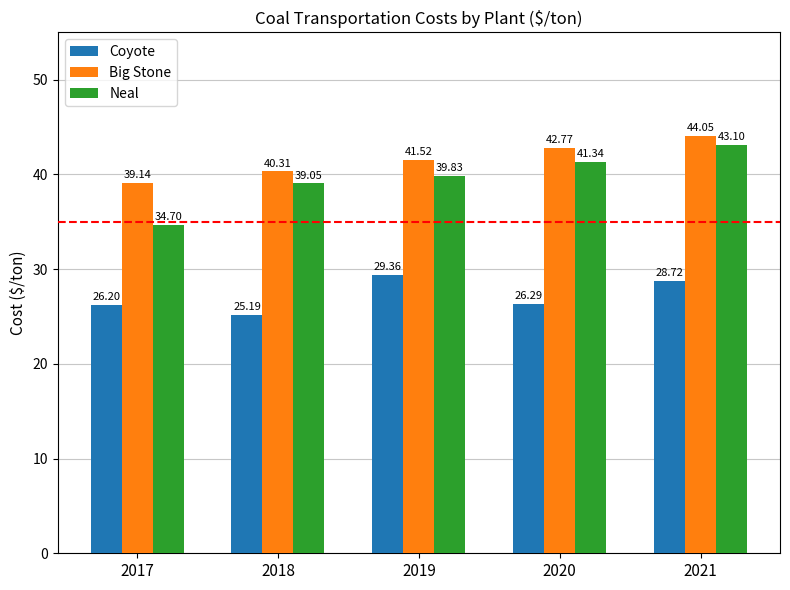

What is the difference between the highest and lowest values at 2018?

15.1